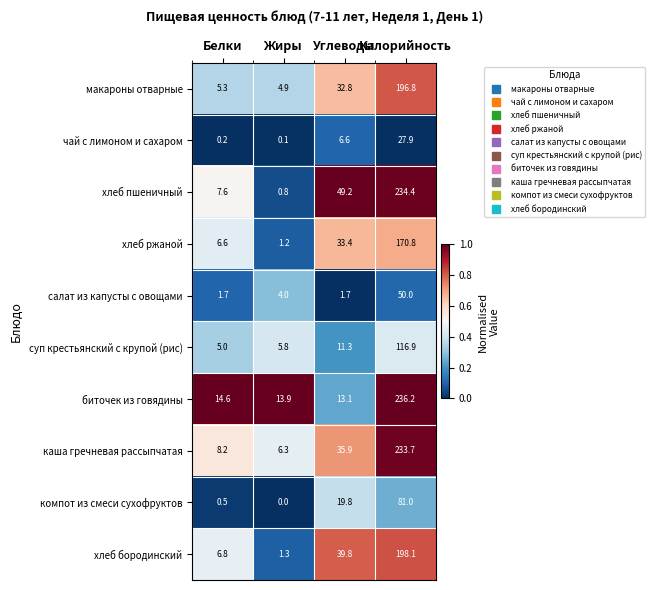

True or false: макароны отварные has a value of 329.5 at Калорийность.

False